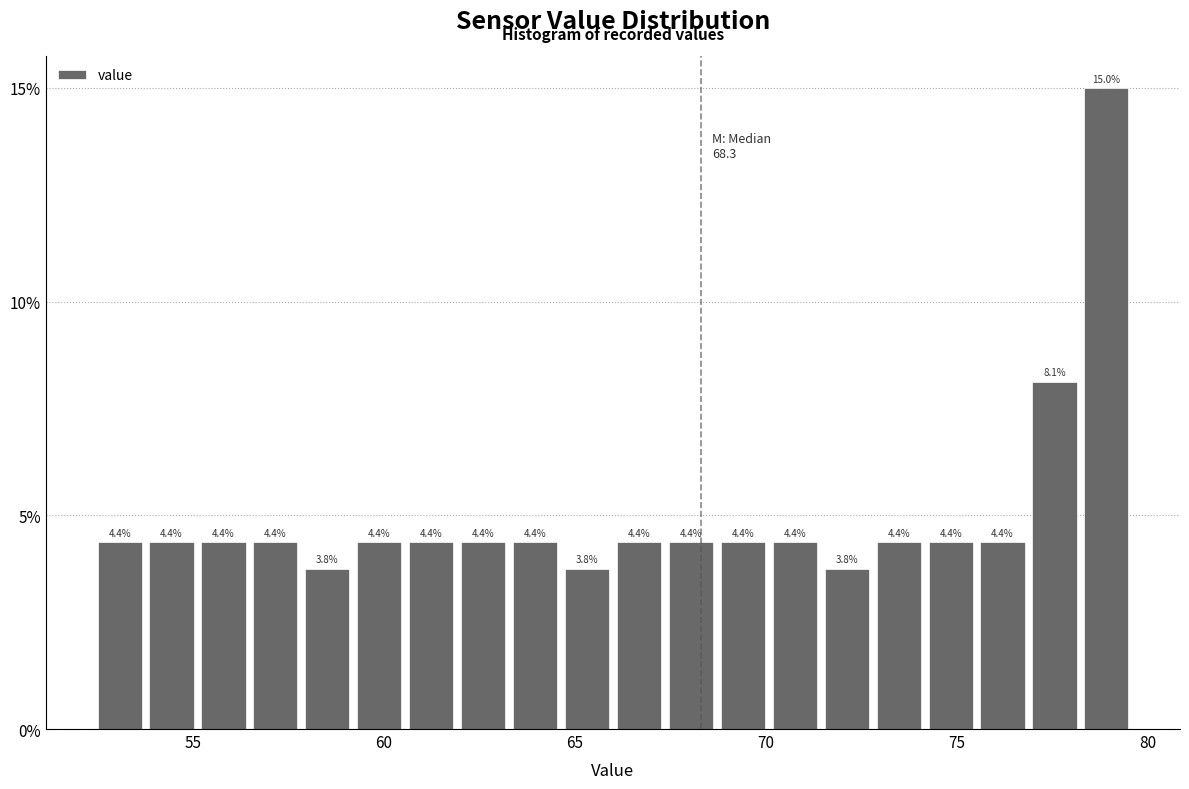

Around what value on the x-axis is the tallest bar? Give the approximate position of its centre, as read against the axis.

79.0